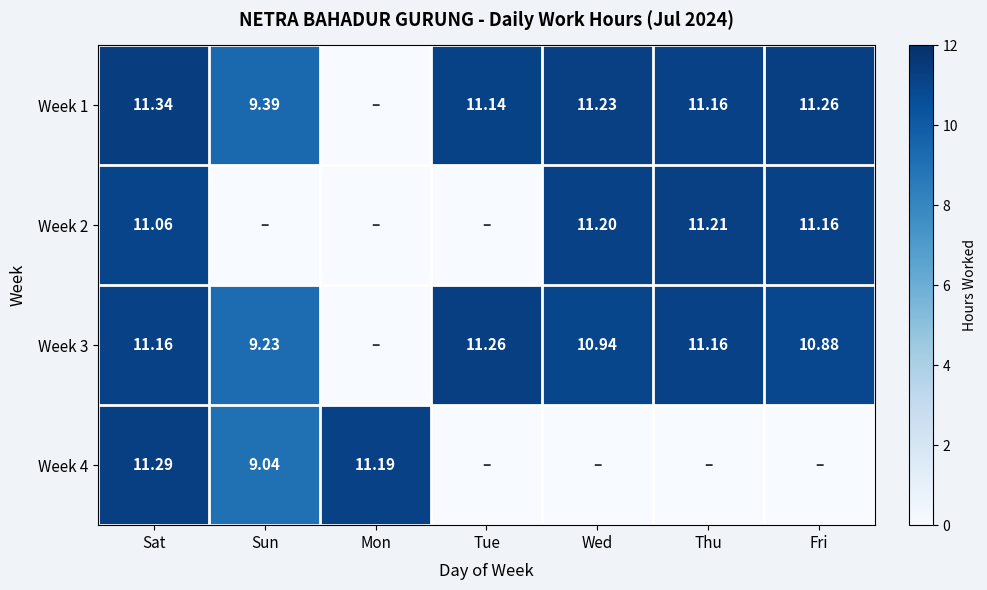

What is the spread (max minus min) of values at Thu?

11.2